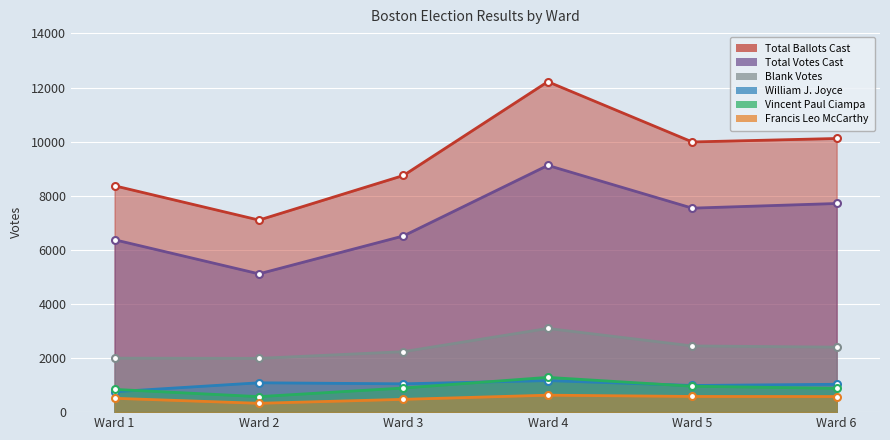

How many series are shown in this chart?

6